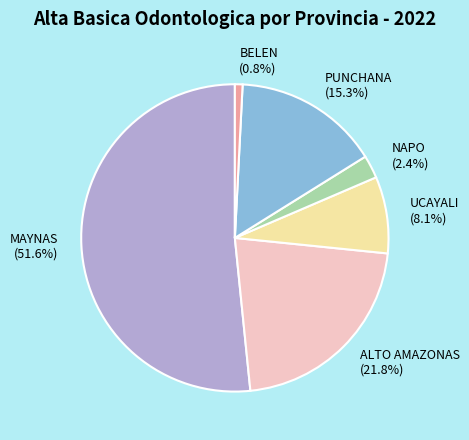

To the nearest percent, what percentage of the pie is MAYNAS?

52%